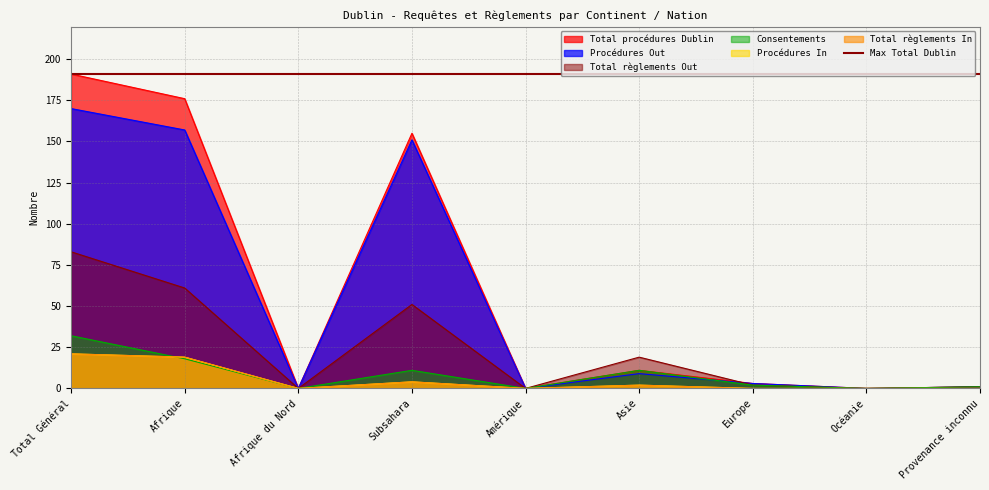

How many data points does each series have?

9